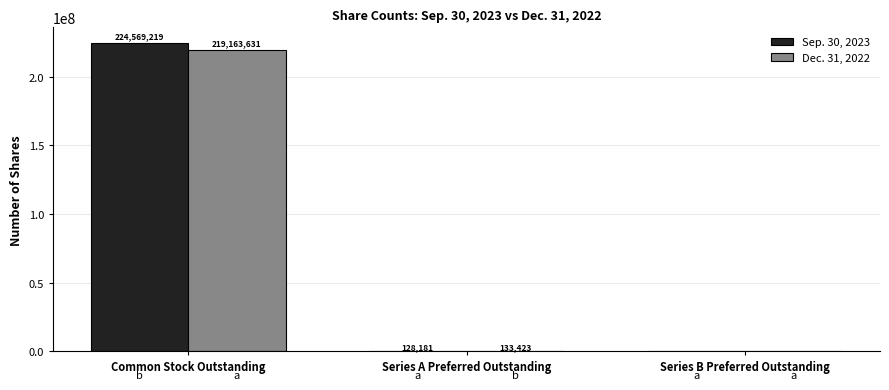

What is the sum of the Dec. 31, 2022 values at Common Stock Outstanding and Series A Preferred Outstanding?

219297054